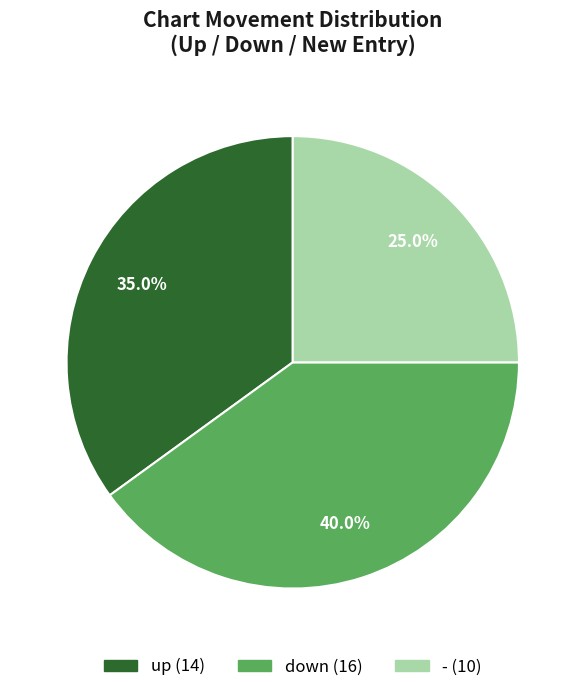

Between up and down, which is larger?

down